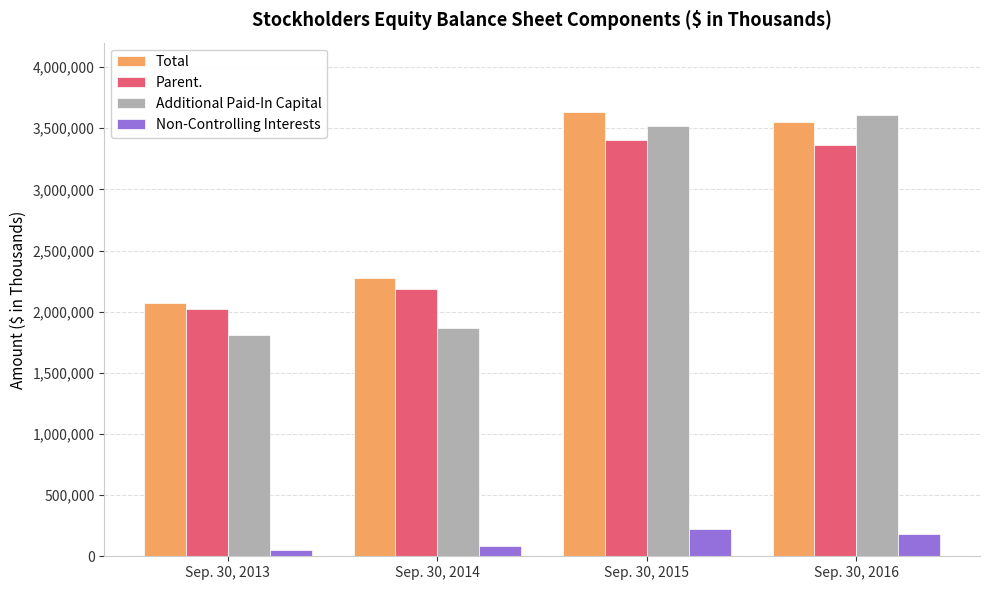

Which series has the largest total across all categories?

Total